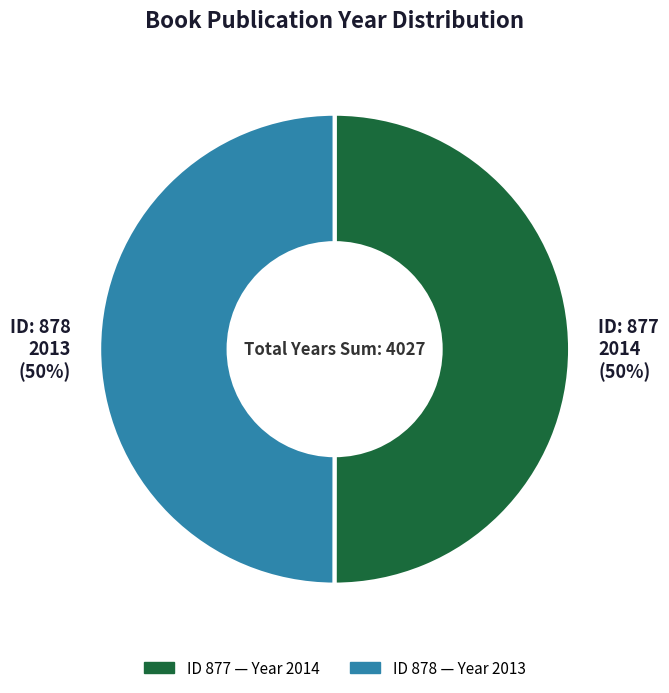

To the nearest percent, what is the combined percentage of ID: 877 2014 (50%) and ID: 878 2013 (50%)?

100%